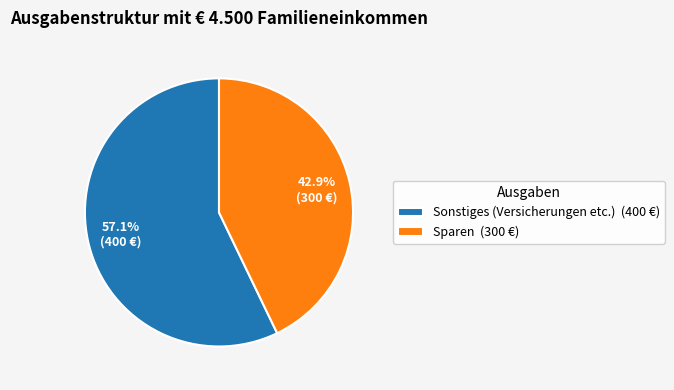

How many slices are in this pie chart?

2